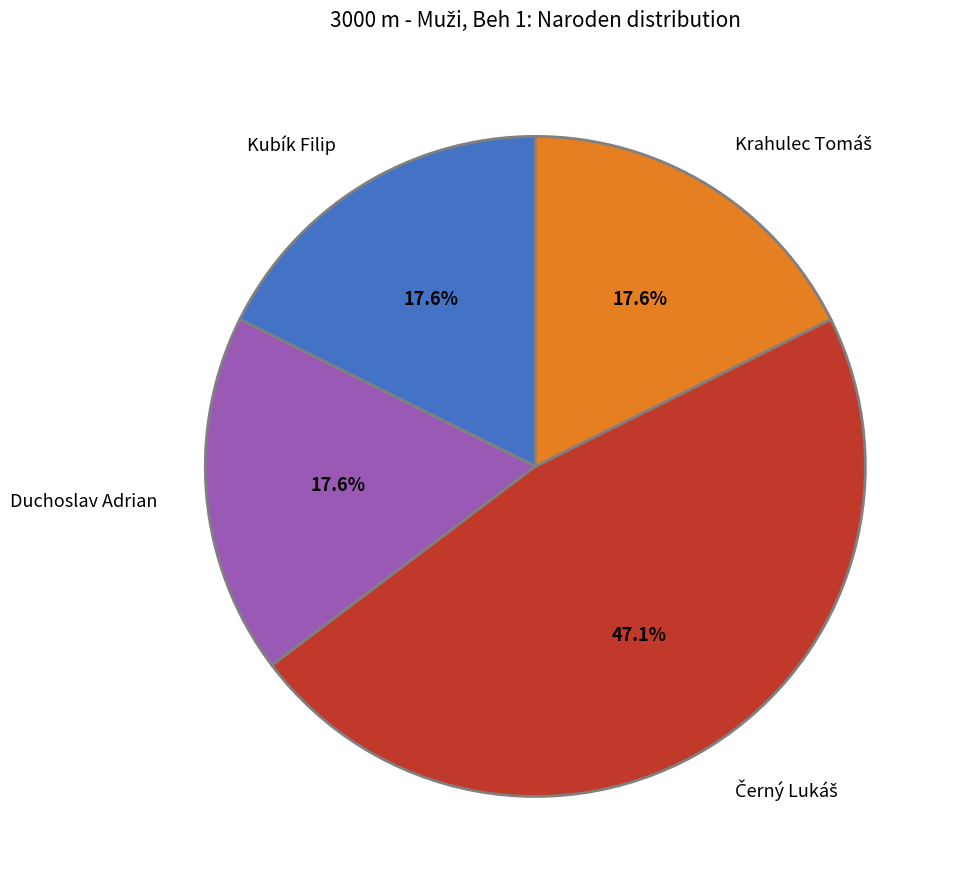

Is there any slice that represents more than half of the pie?

No